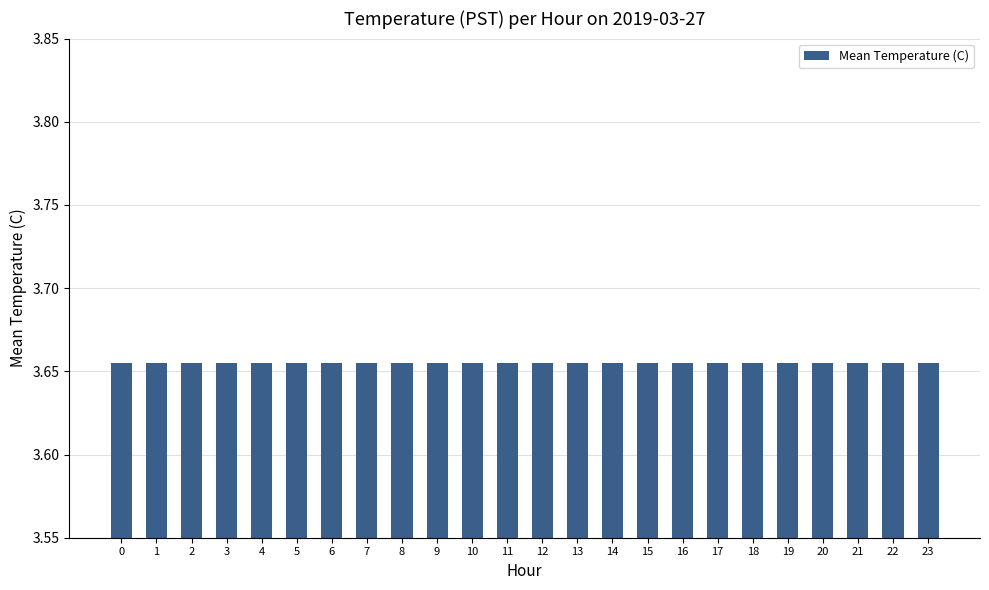

Are the bars grouped side by side (vs. stacked)?

No